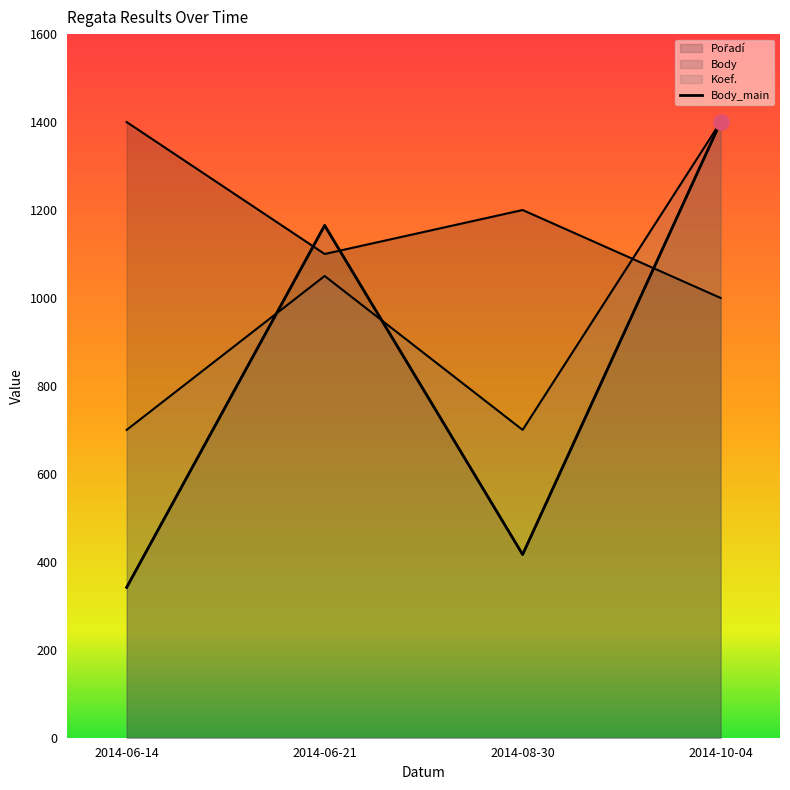

At which category is the sum across all series the highest?

2014-10-04